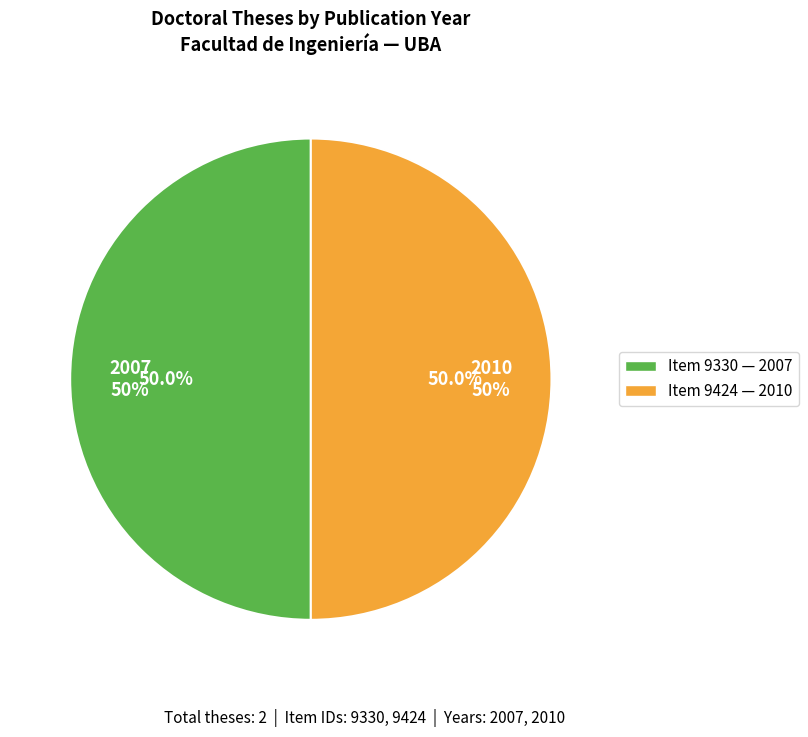

To the nearest percent, what is the combined percentage of Modelos matemáticos y nuevos algoritmos (2007) and Esquemas de transmisión por bloques (2010)?

100%